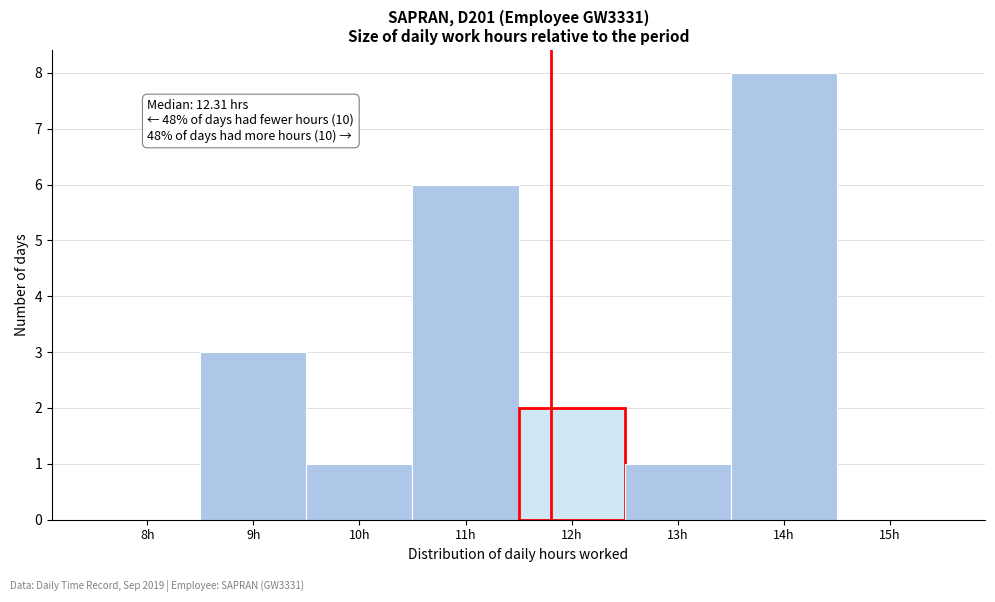

Reading left to right, transcribe all the data shown in this chart.

8h=0	9h=3	10h=1	11h=6	12h=2	13h=1	14h=8	15h=0